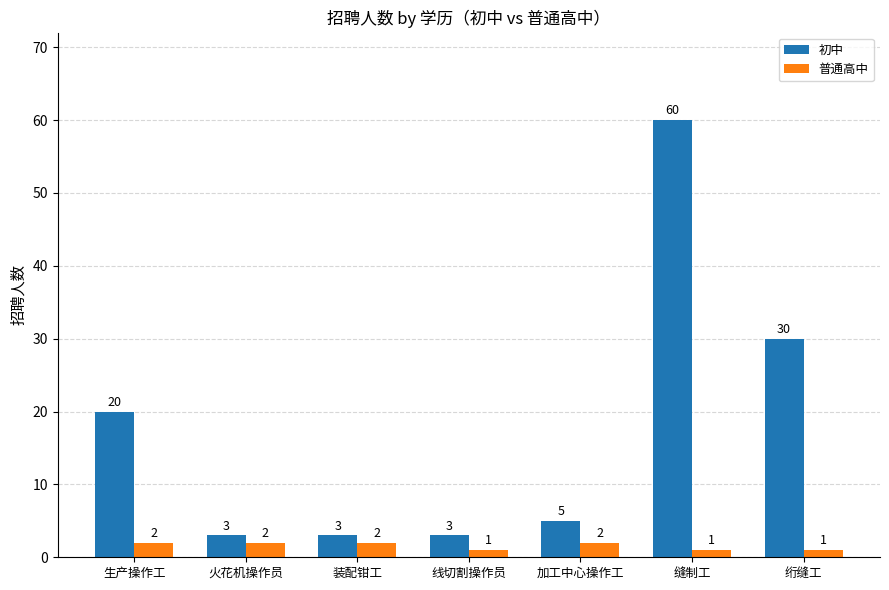

What is the value of the 初中 bar at the 7th from the left?

30